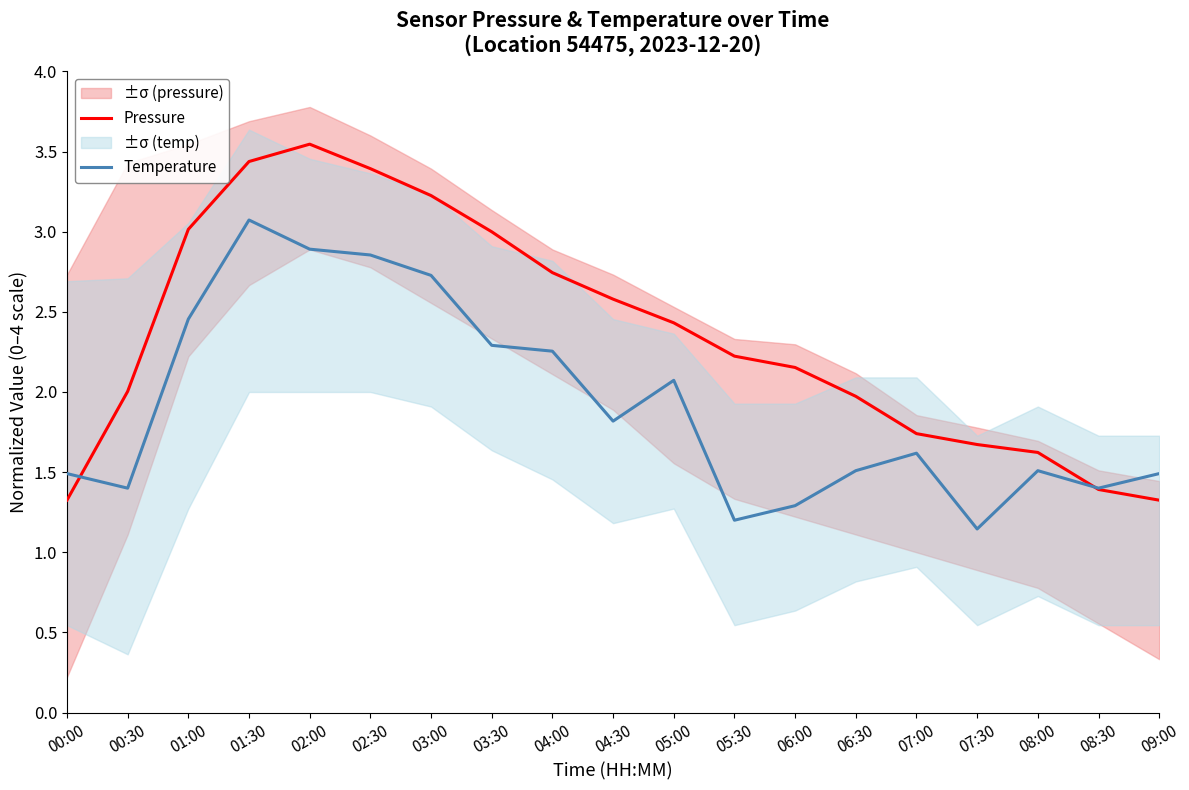

In Temperature, how many points are higher than both neighbors (excluding endpoints)?

4